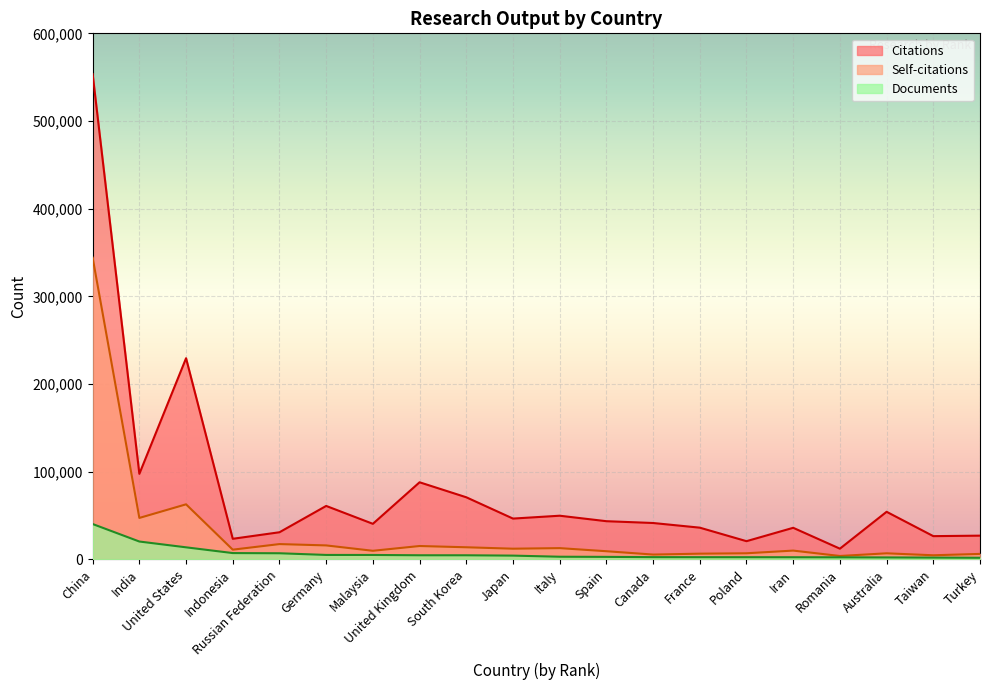

What position from the right is France?

7